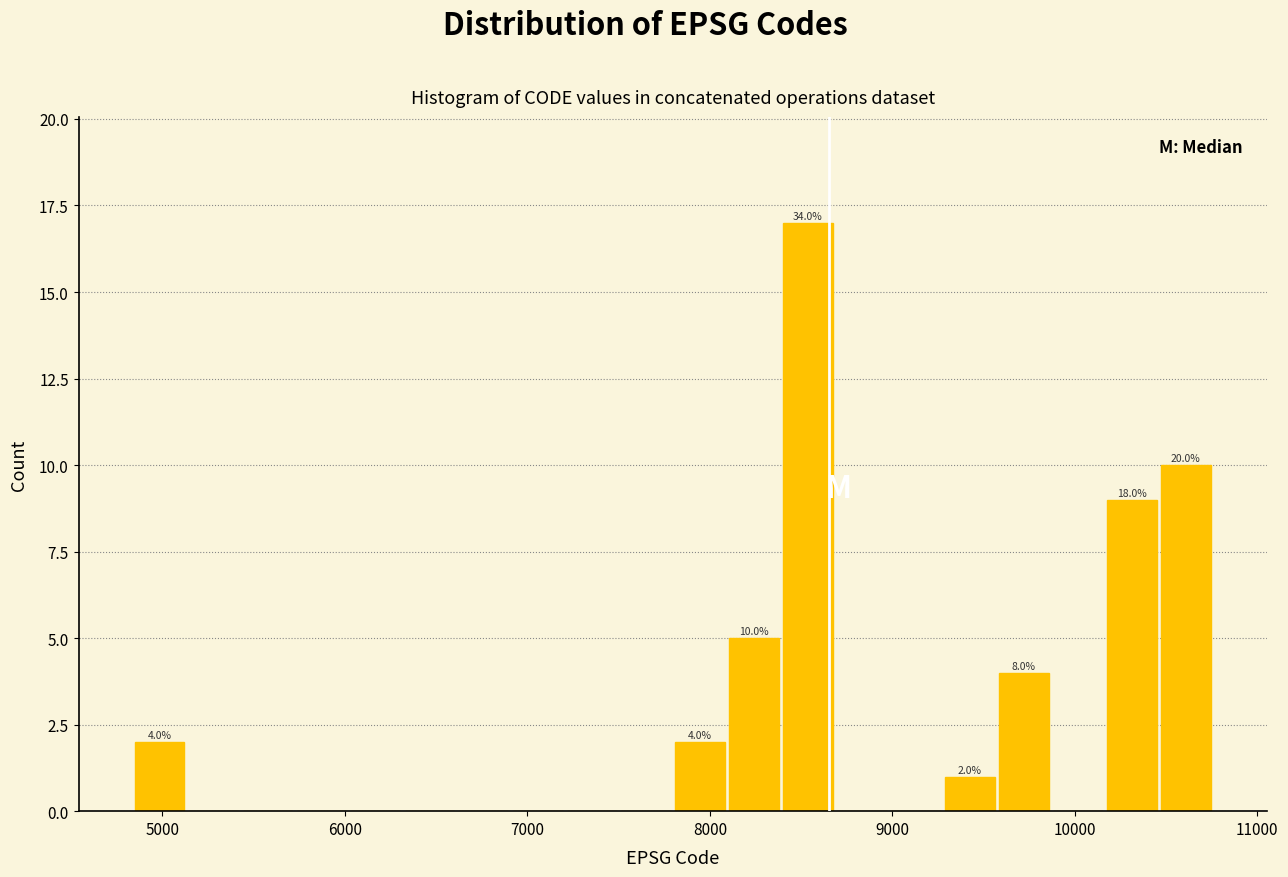

Around what value on the x-axis is the tallest bar? Give the approximate position of its centre, as read against the axis.

8500